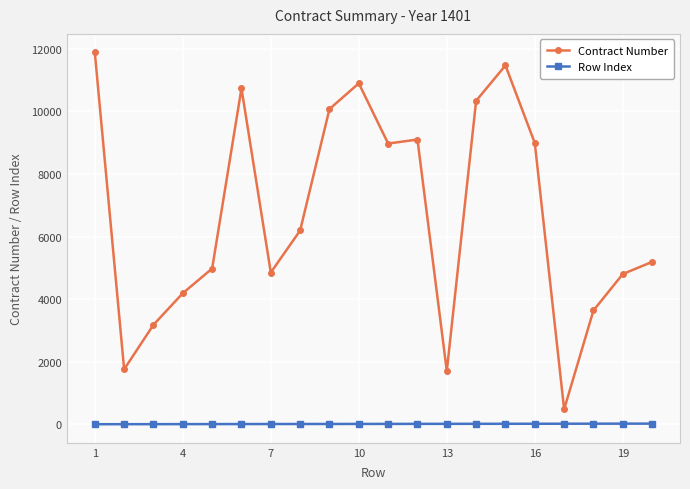

True or false: Contract Number has more than 2 points higher than both neighbors.

True